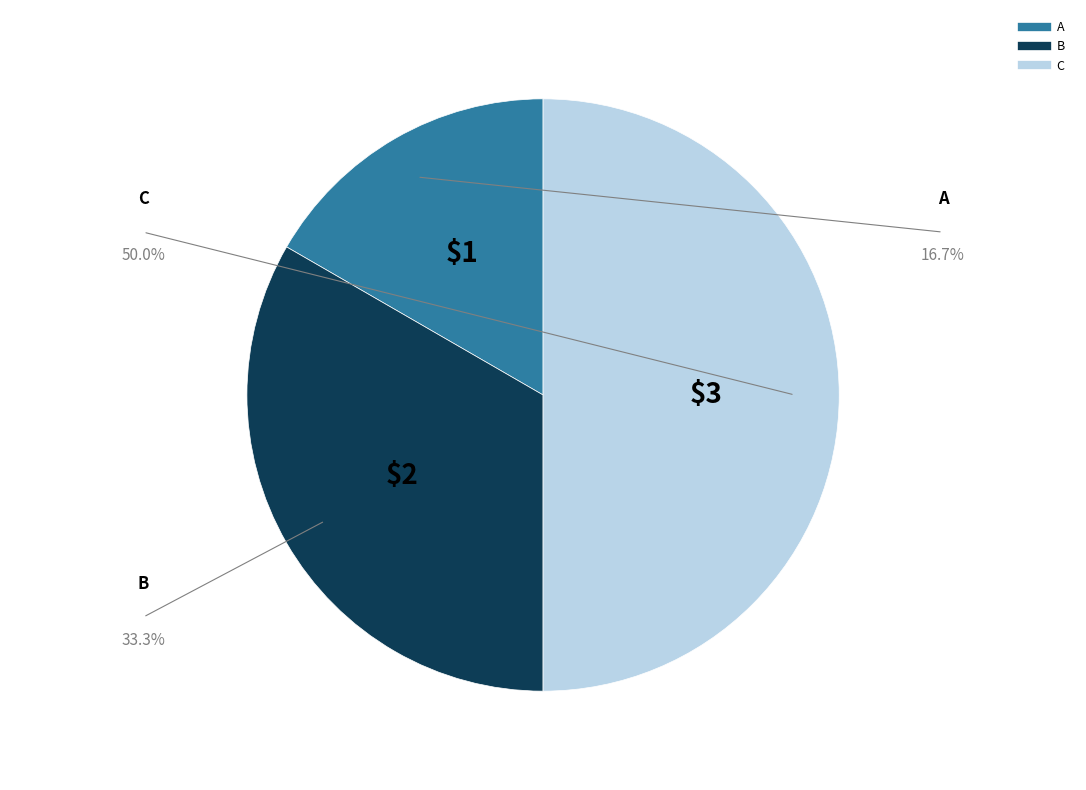

Which has a higher value, B or A?

B